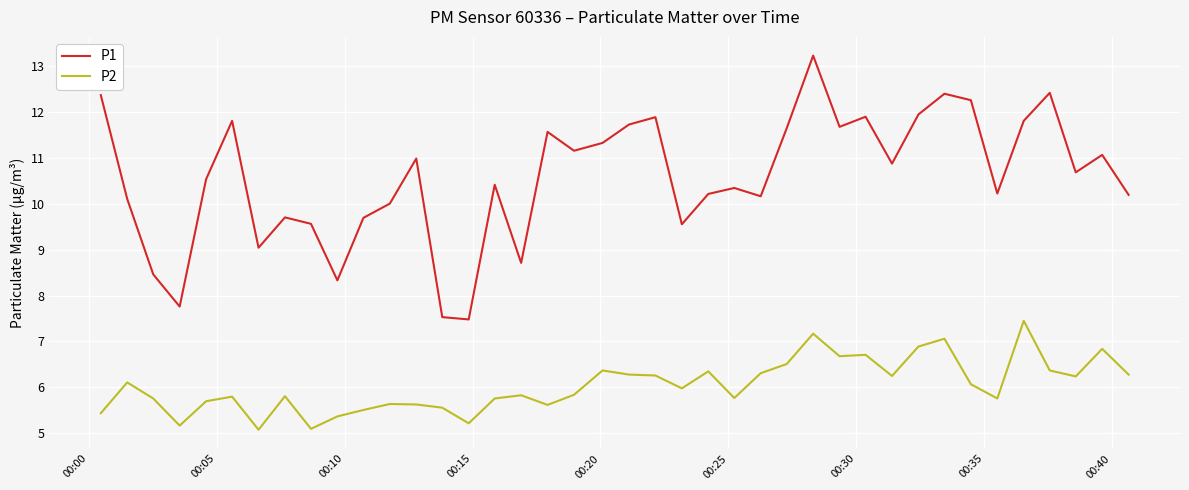

How many lines are shown in the chart?

2